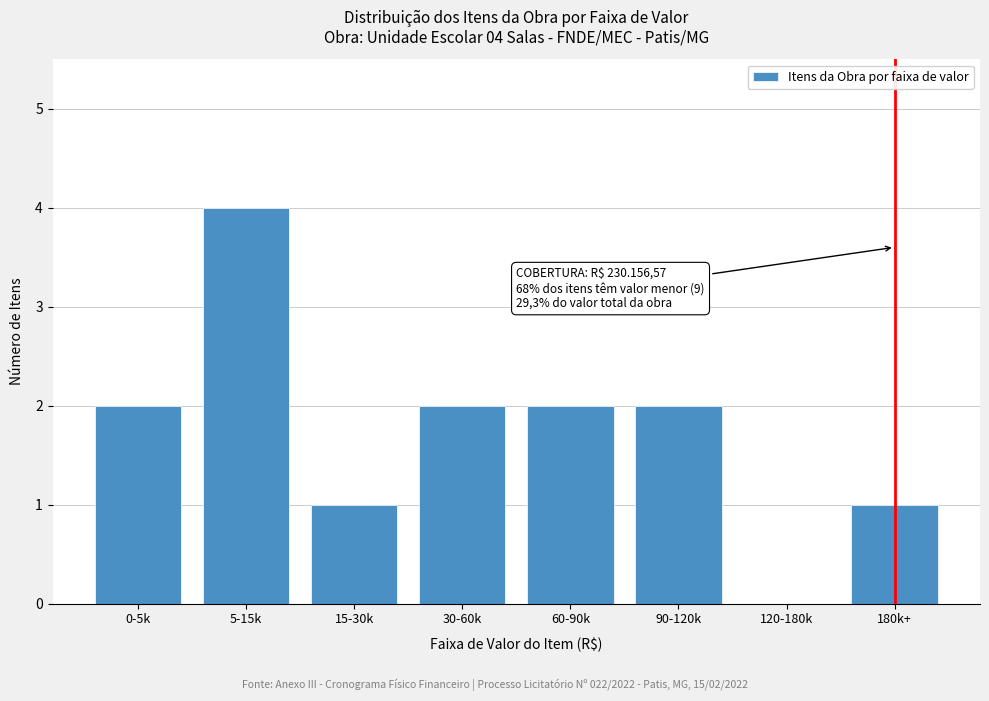

Reading left to right, extract all data points from this chart.

0-5k=2	5-15k=4	15-30k=1	30-60k=2	60-90k=2	90-120k=2	120-180k=0	180k+=1